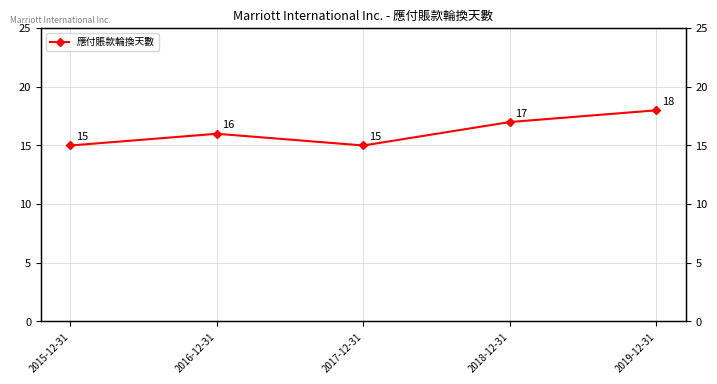

Which has a higher value, 2018-12-31 or 2015-12-31?

2018-12-31